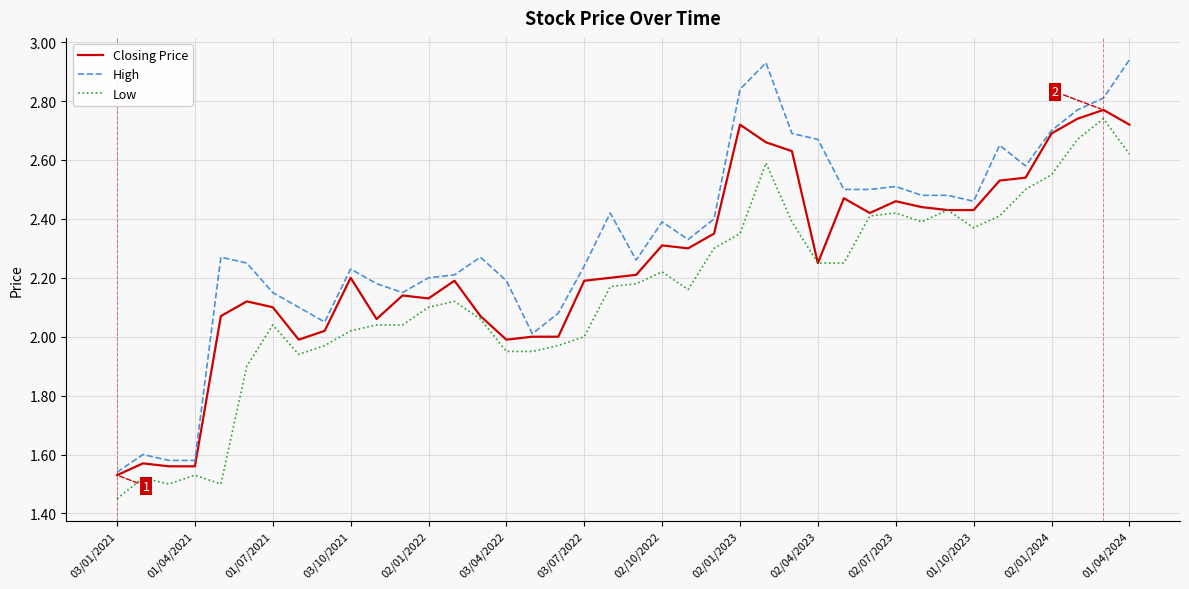

Rank the series by their average value, from highest to lowest.

High, Closing Price, Low